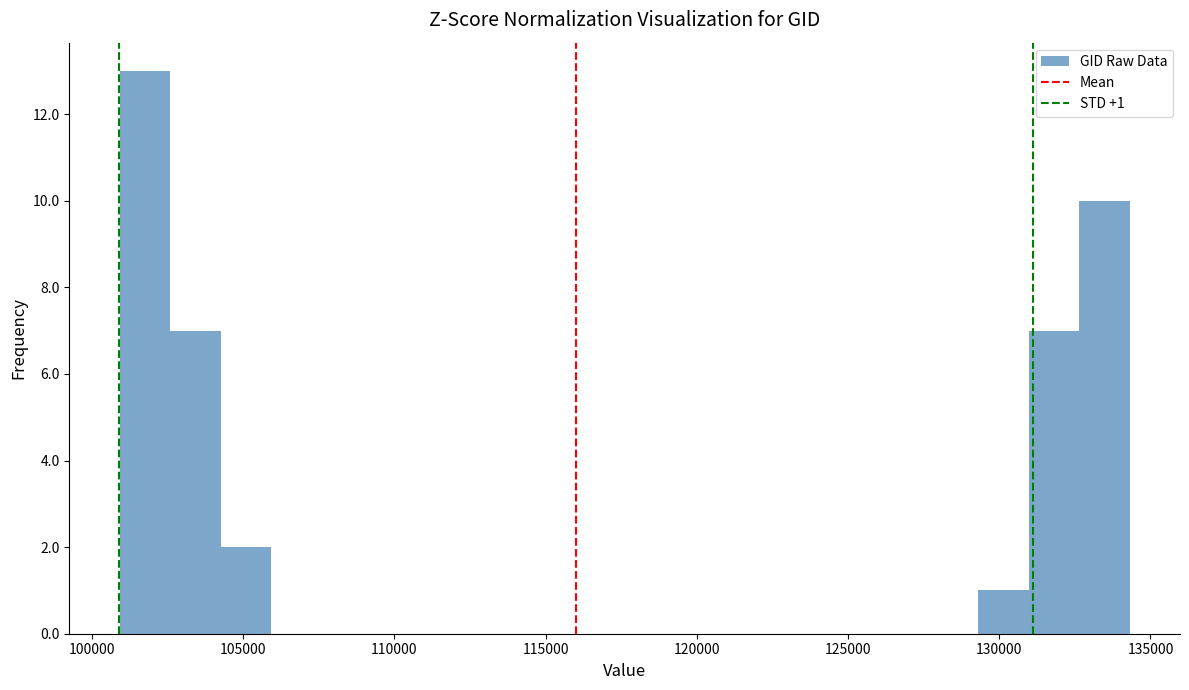

Read against the x-axis, roughly where is the centre of the tallest bar?

102000